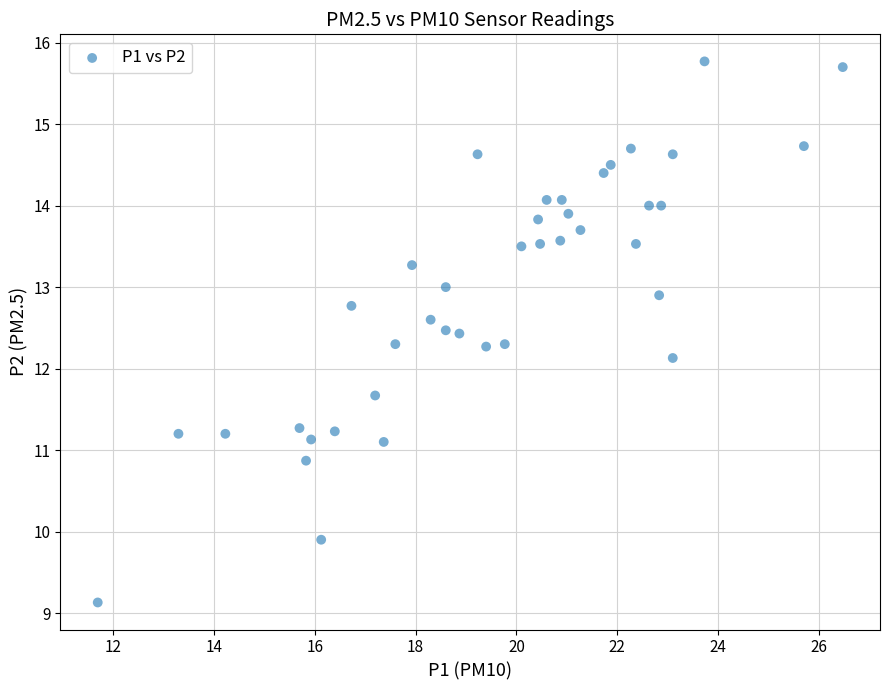

What is the range of Y values (max minus min)?

6.6